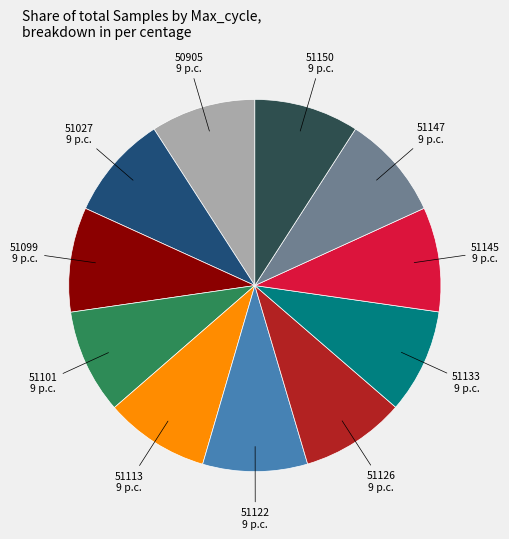

Is there a majority slice in this chart?

No